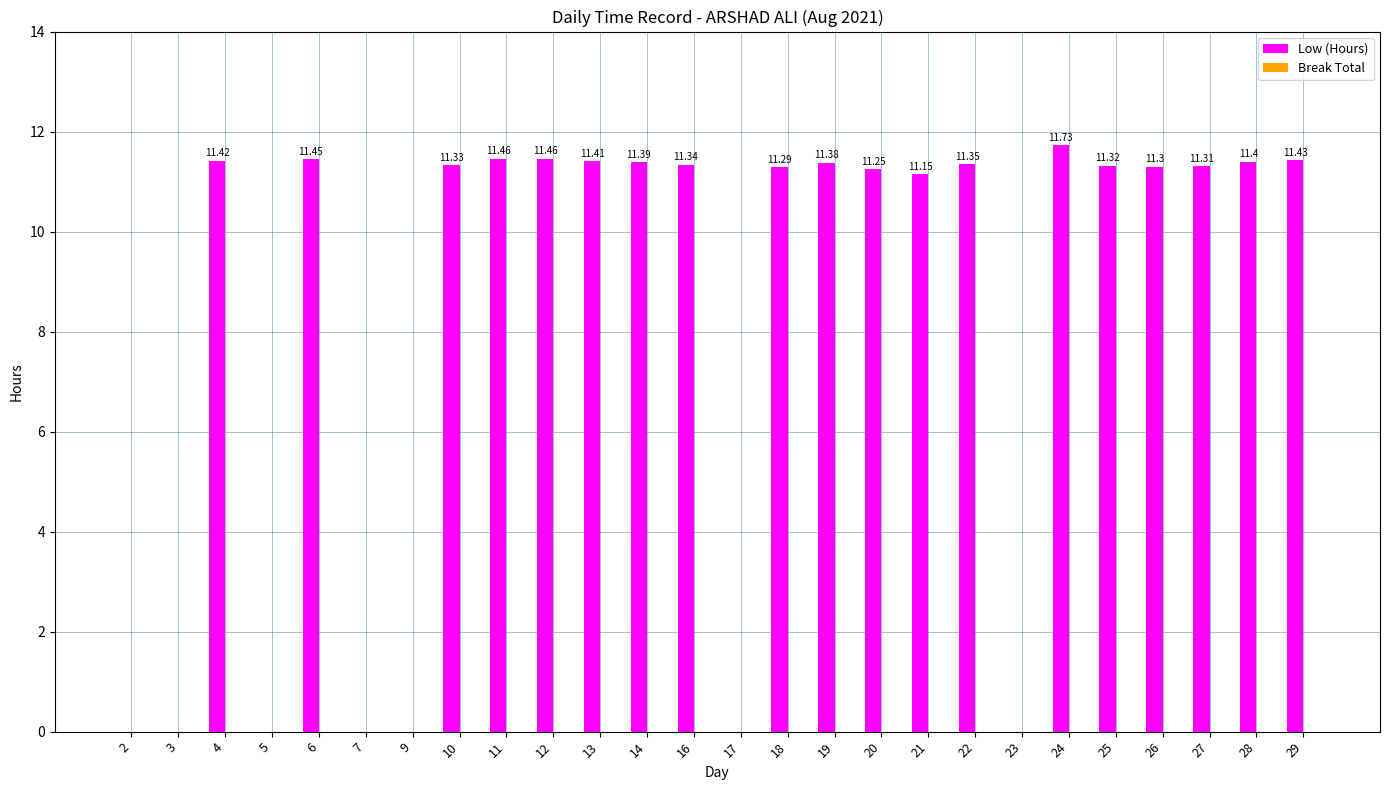

Approximately how many times larger is the value at 4 compared to 24?

1.0